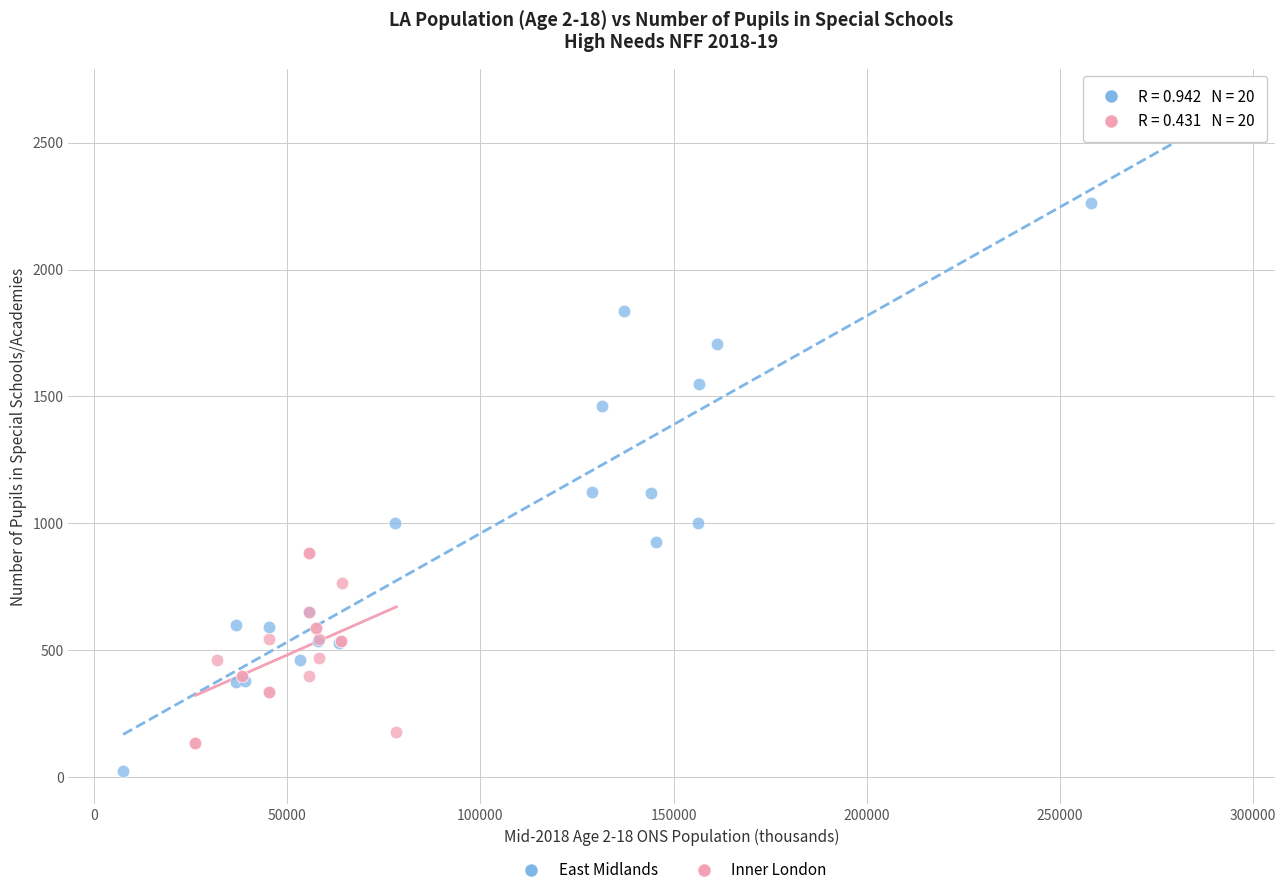

Which series reaches the maximum Y coordinate?

East Midlands